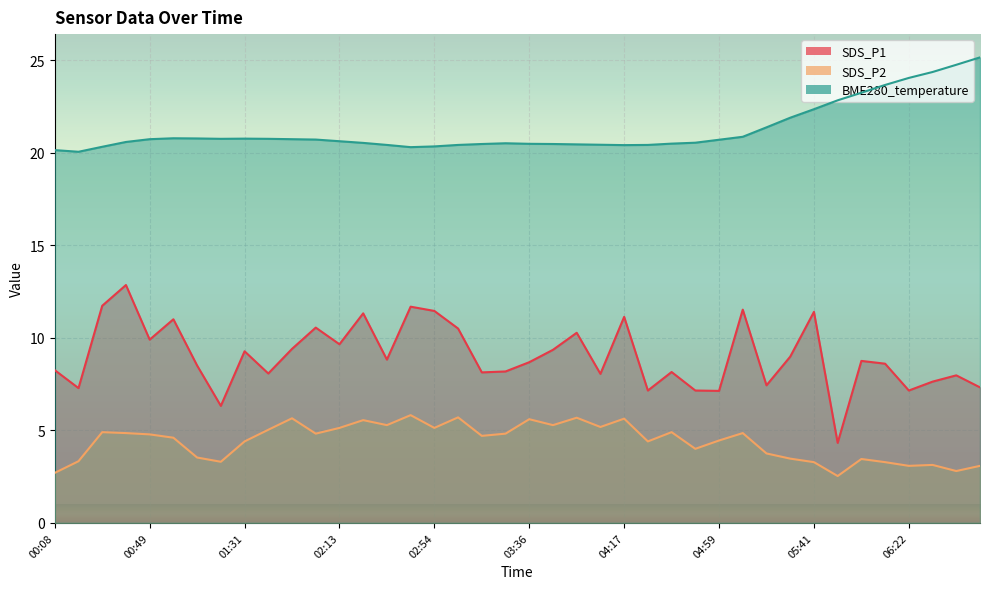

What is the total value across all series at 05:20?

32.5